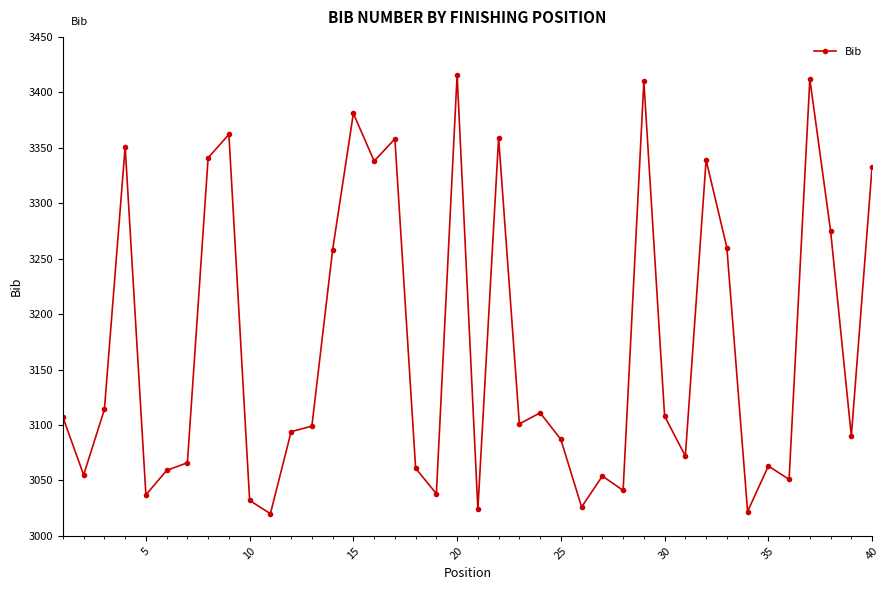

What is the difference between the second highest and second lowest values?

390